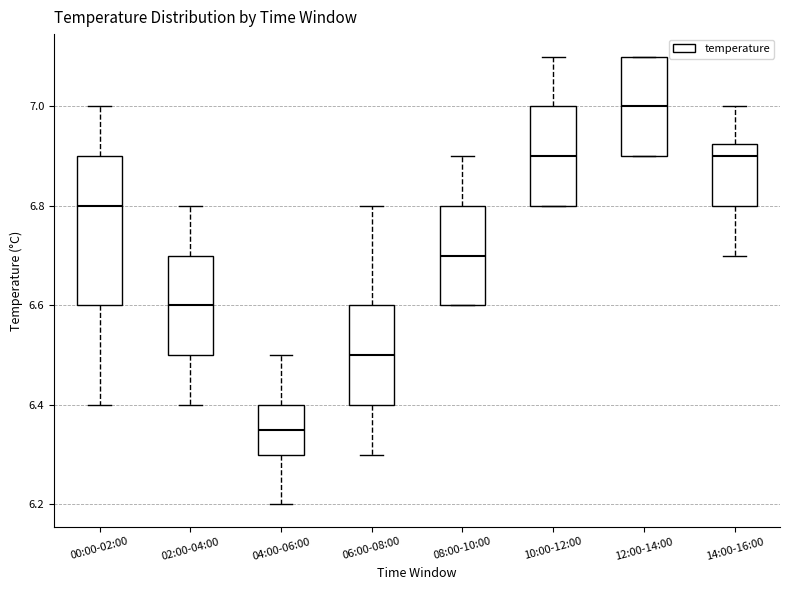

Reading left to right, transcribe this box plot: for each box, give where its median line is, the range the box spans, and where its two whiskers end, as read against the y-axis. The values are not printed on the chart, so give them approximately, as read against the axis.

00:00-02:00: median 6.80, box 6.60 to 6.90, whiskers 6.40 to 7.00
02:00-04:00: median 6.60, box 6.50 to 6.70, whiskers 6.40 to 6.80
04:00-06:00: median 6.36, box 6.30 to 6.40, whiskers 6.20 to 6.50
06:00-08:00: median 6.50, box 6.40 to 6.60, whiskers 6.30 to 6.80
08:00-10:00: median 6.70, box 6.60 to 6.80, whiskers 6.60 to 6.90
10:00-12:00: median 6.90, box 6.80 to 7.00, whiskers 6.80 to 7.10
12:00-14:00: median 7.00, box 6.90 to 7.10, whiskers 6.90 to 7.10
14:00-16:00: median 6.90, box 6.80 to 6.92, whiskers 6.70 to 7.00